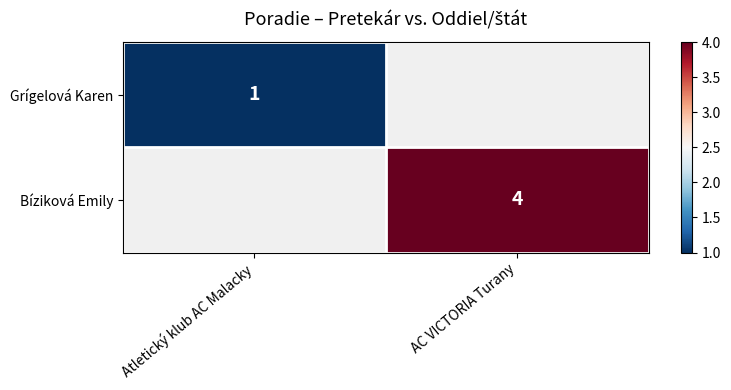

True or false: Grígelová Karen has a value of 1 at Atletický klub AC Malacky.

True